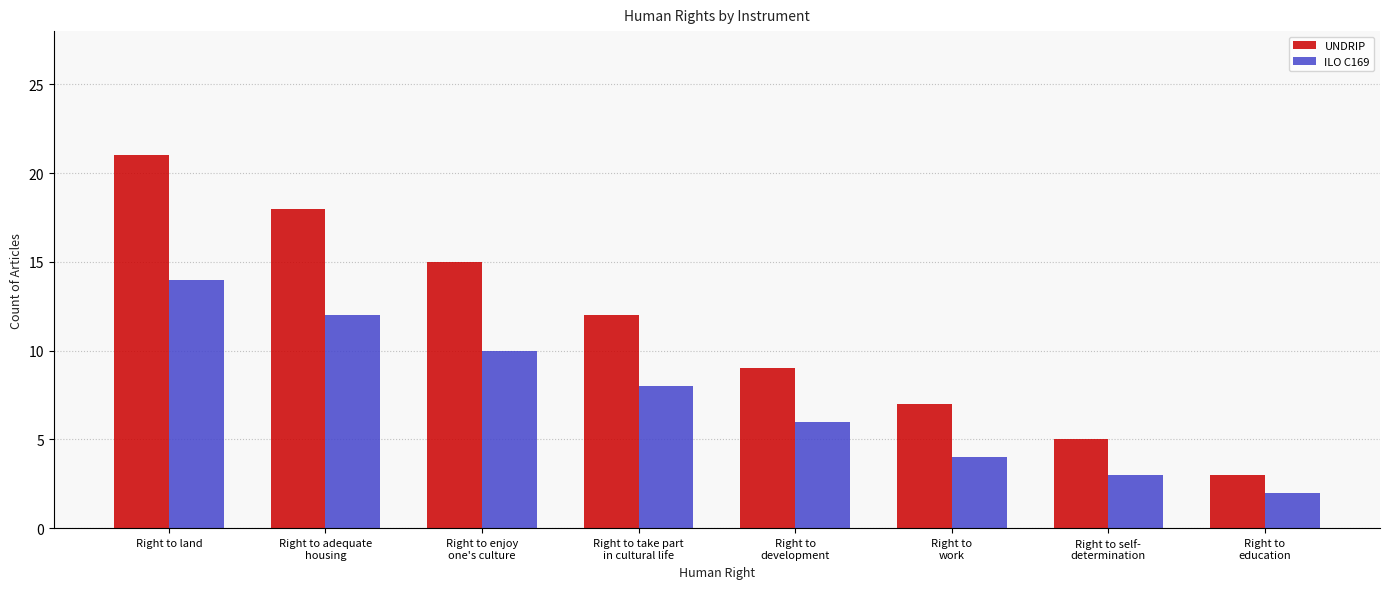

Reading left to right, transcribe all the data shown in this chart.

UNDRIP: 21	18	15	12	9	7	5	3
ILO C169: 14	12	10	8	6	4	3	2